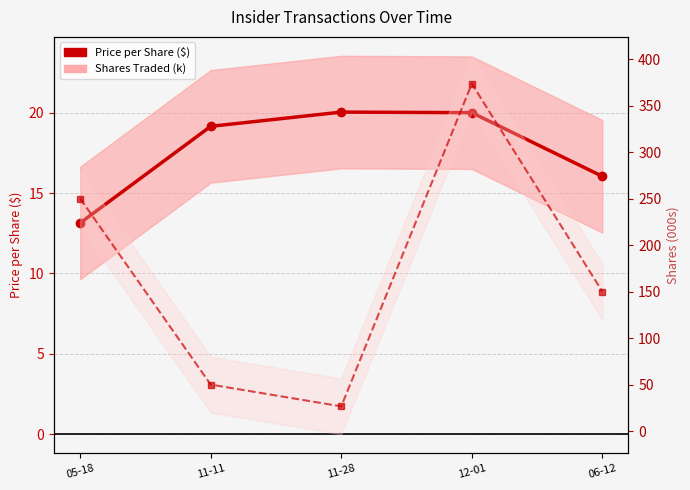

The value of transactionShares (k) at 11-11 is 50.0. True or false?

True